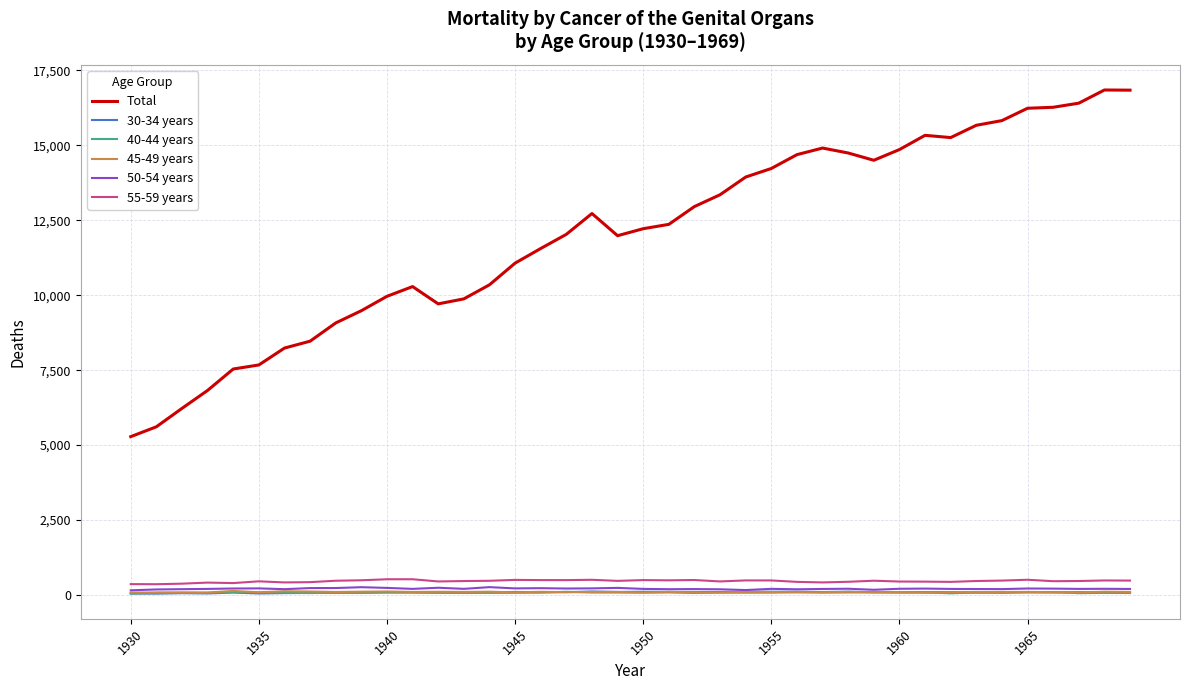

Which series has the widest spread of values?

Total